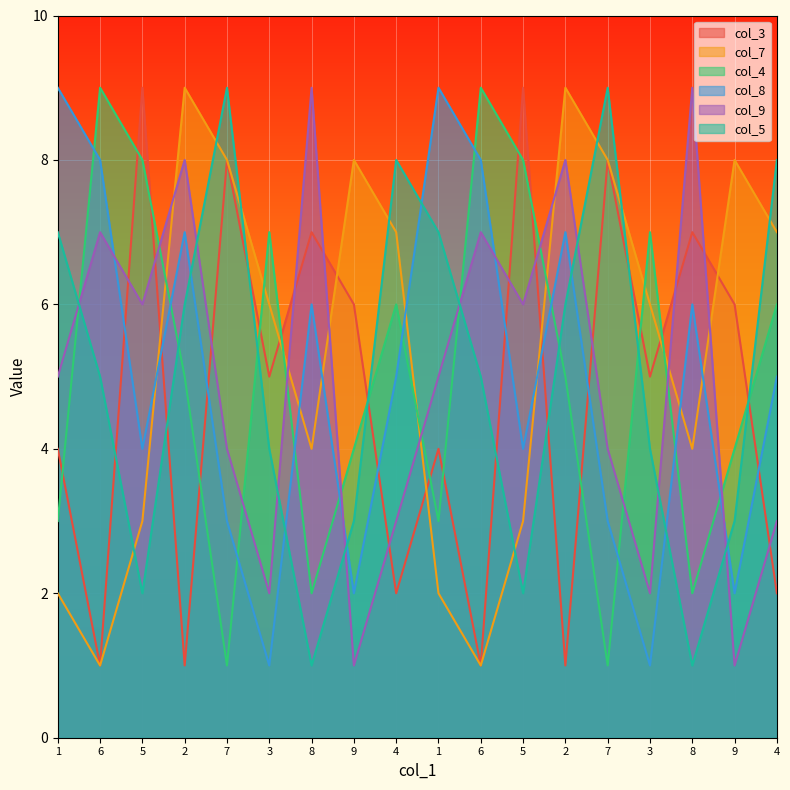

What is the difference between the col_5 values at 4 and 7?

1